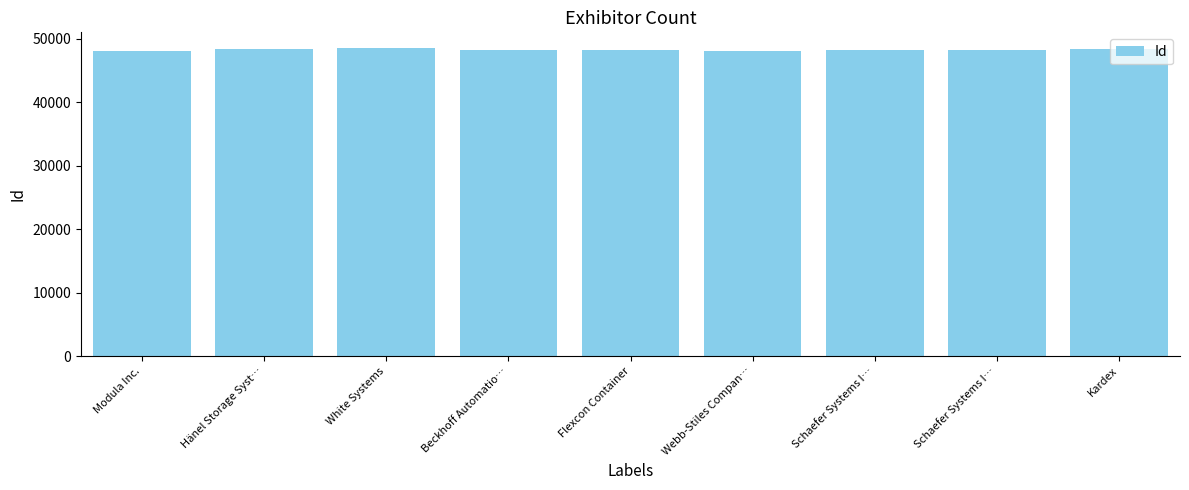

What is the sum of all values?

434517